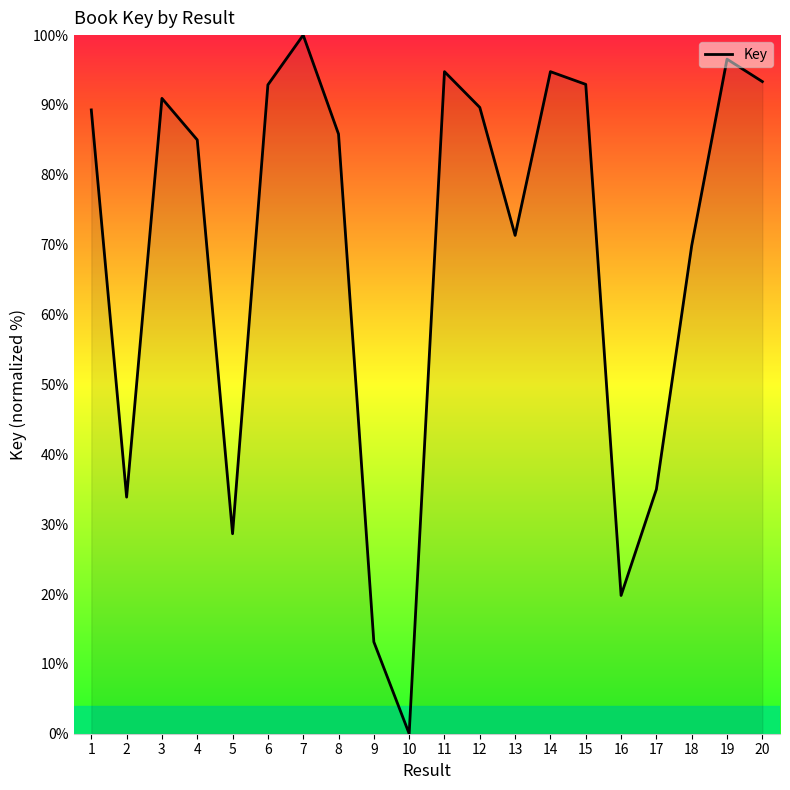

Is it true that the value at 13 is 47.7?

False